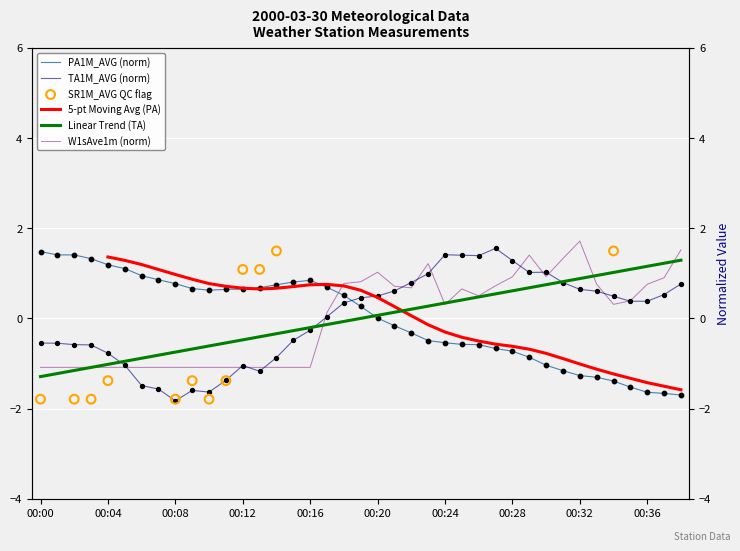

What is the total value across all series at 00:27?

1.6